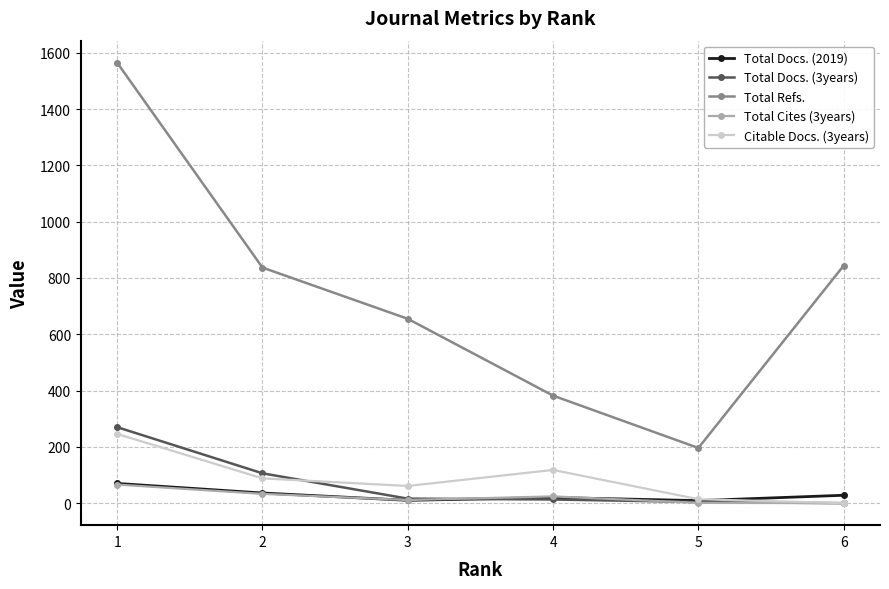

True or false: Citable Docs. (3years) has more than 2 points higher than both neighbors.

False